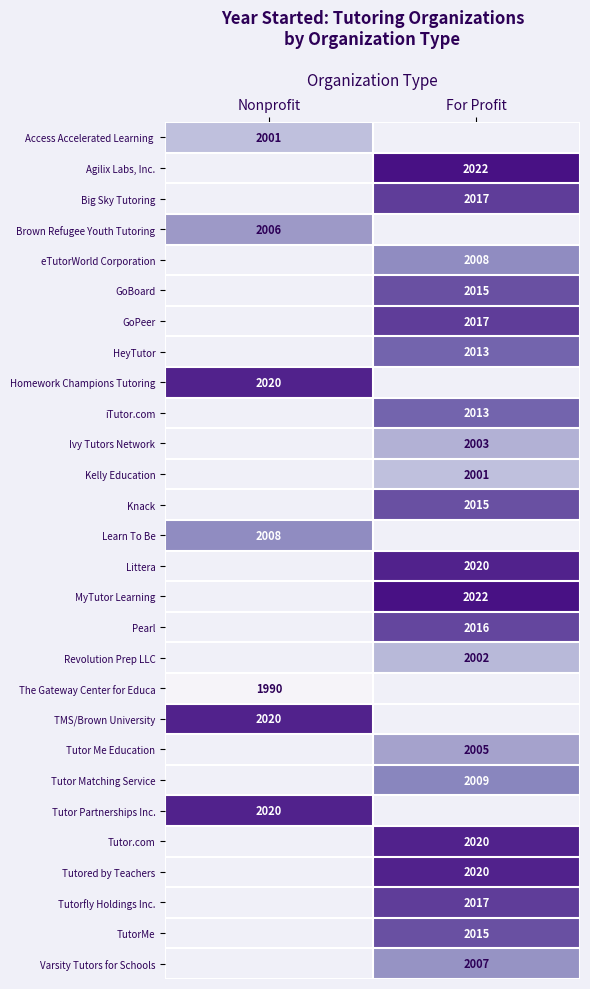

How many series are shown in this chart?

28